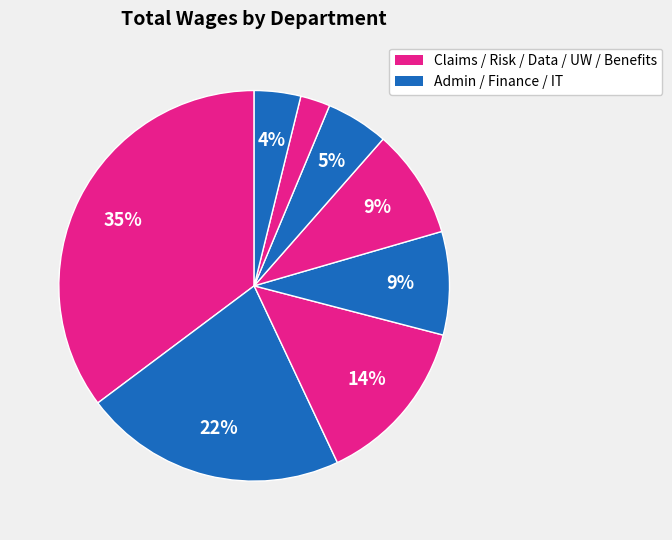

Count the number of slices in the pie.

8